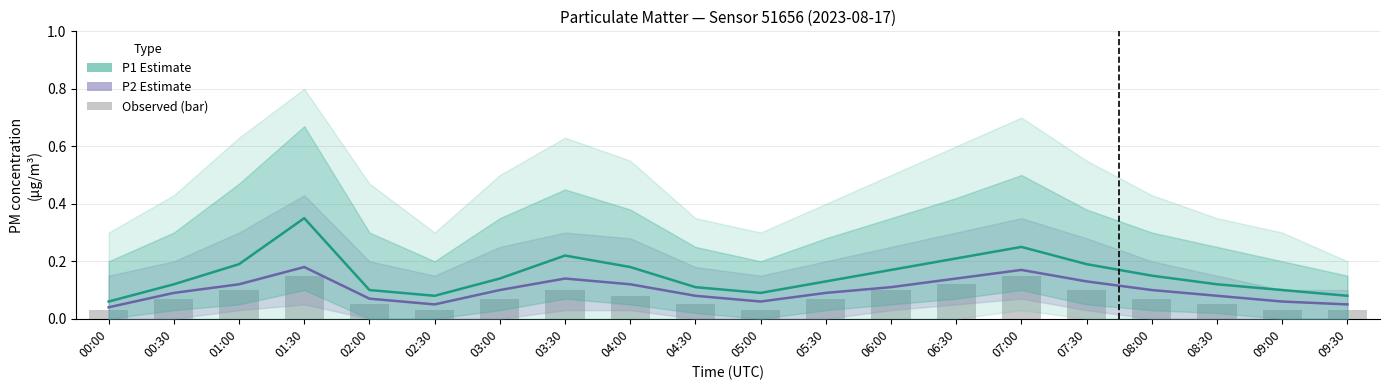

Rank the series by their average value, from lowest to highest.

Observed, P2 Estimate, P1 Estimate